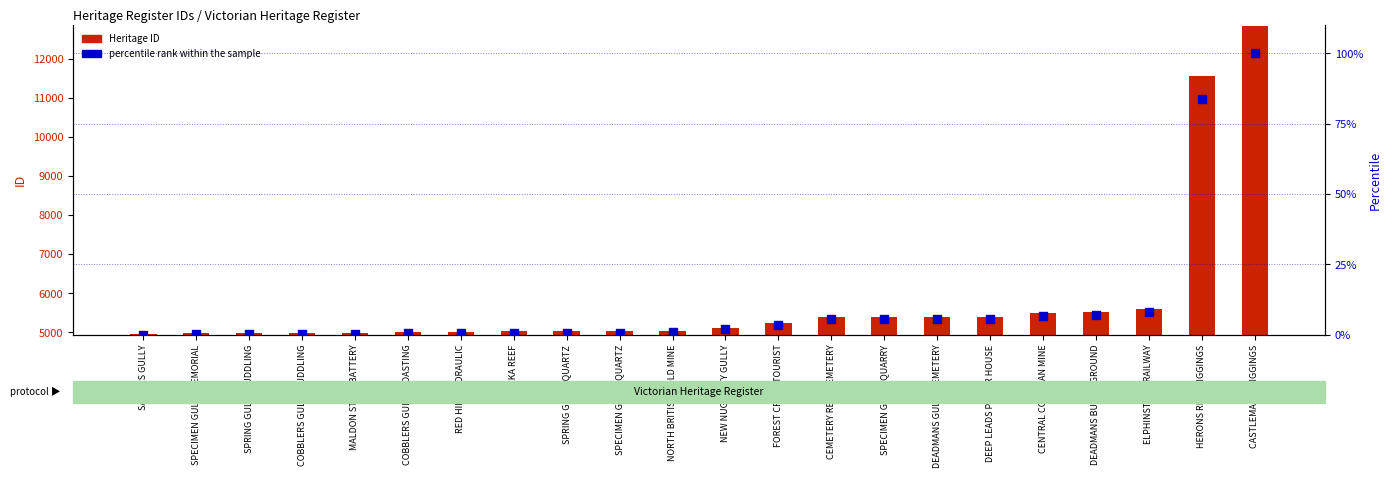

At how many categories does at least one series exceed 6425?

2